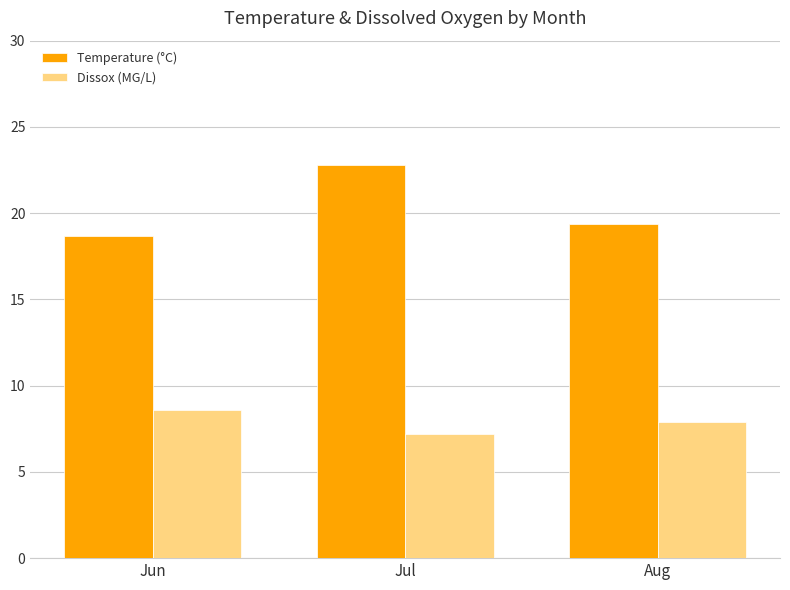

List the series in order of their peak value, lowest first.

Dissox (MG/L), Temperature (°C)